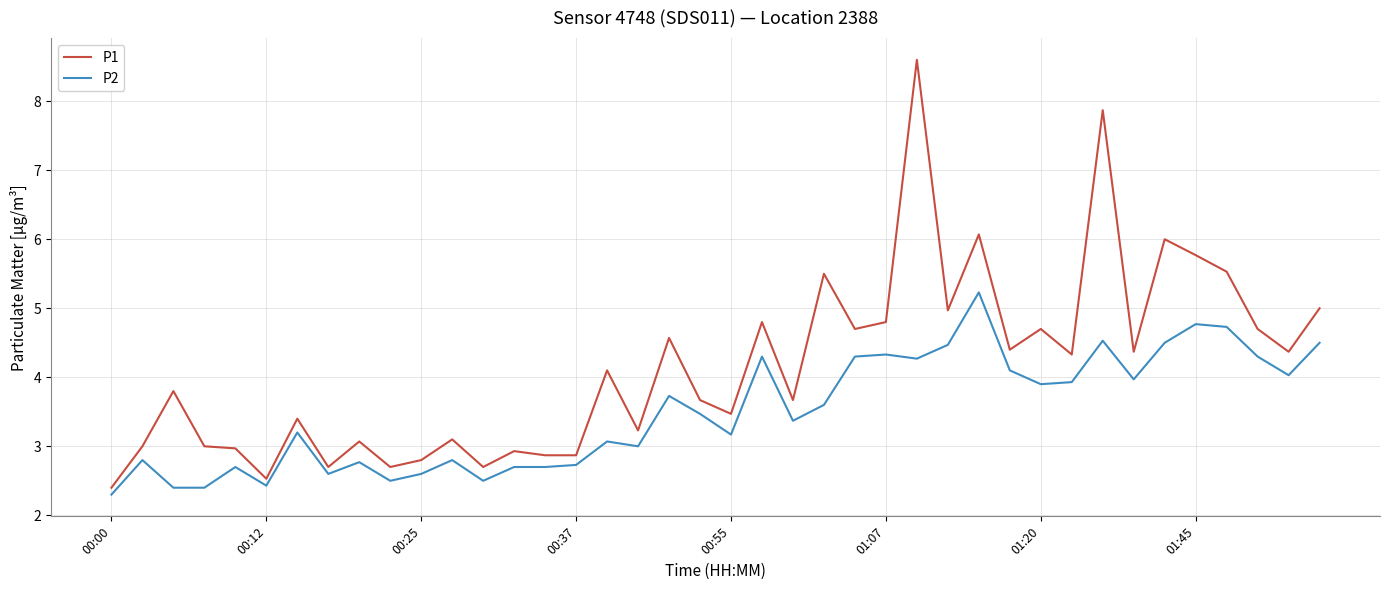

What is the difference between the maximum and minimum values in the P1 series?

6.2